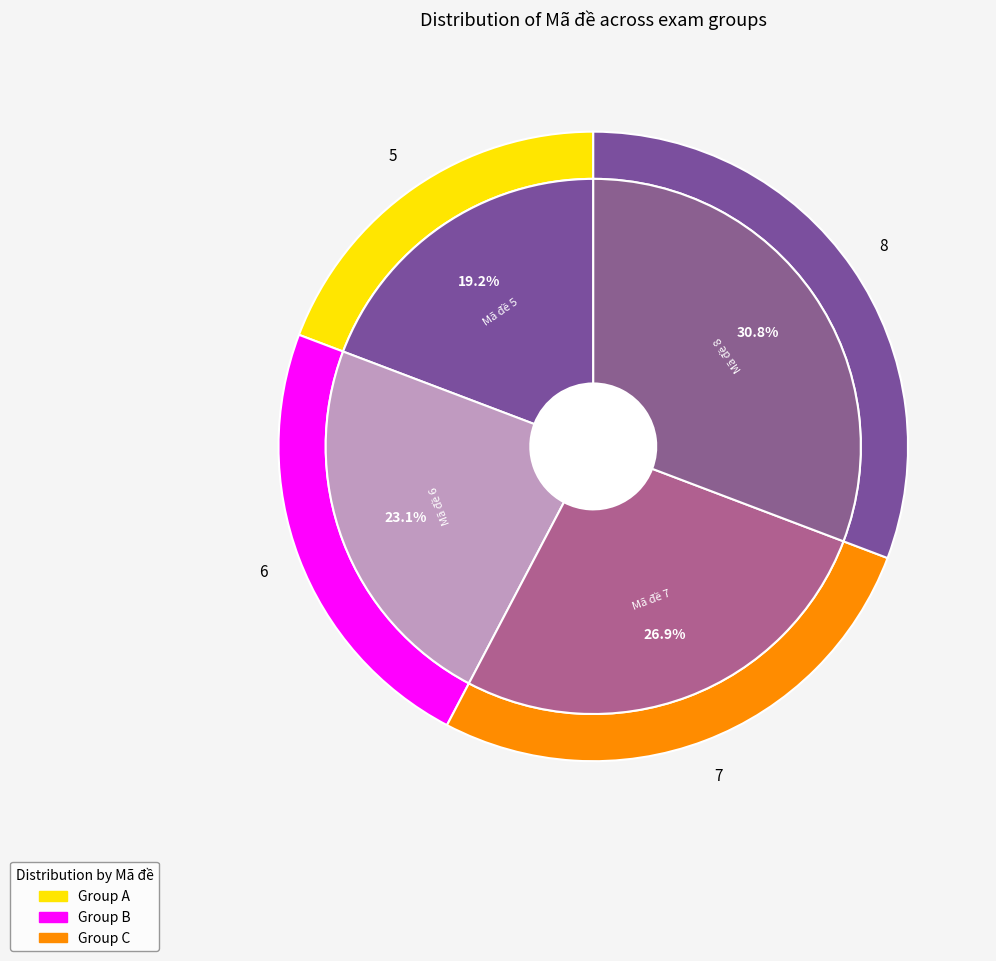

To the nearest percent, what is the combined percentage of Mã đề 5 and Mã đề 8?

50%